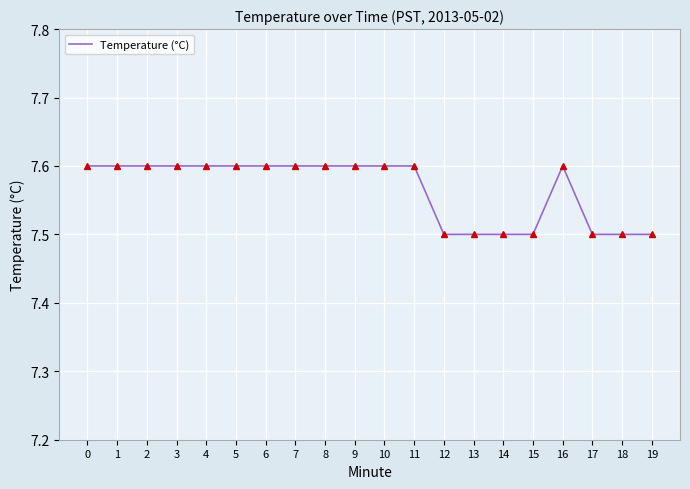

What is the minimum value shown in the chart?

7.5